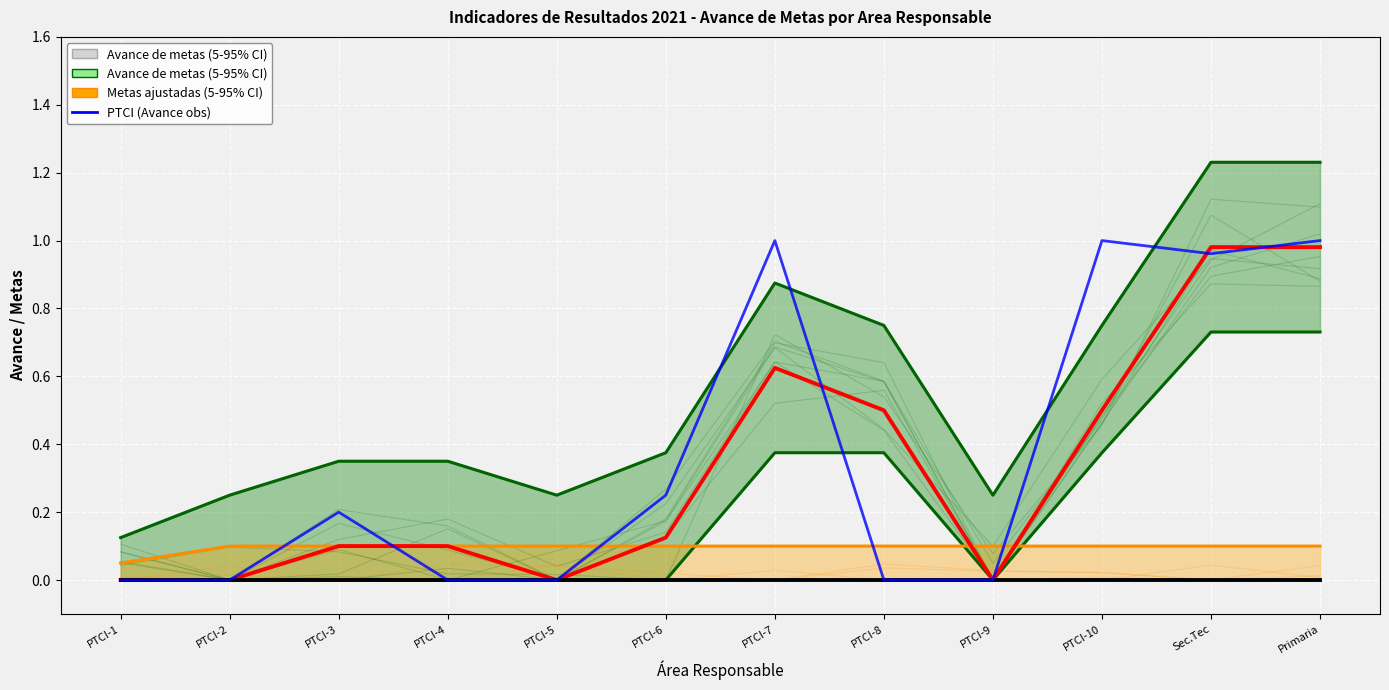

List the labels in order of Avance de metas (media) value, largest first.

Sec.Tec, Primaria, PTCI-7, PTCI-8, PTCI-10, PTCI-6, PTCI-3, PTCI-4, PTCI-1, PTCI-2, PTCI-5, PTCI-9